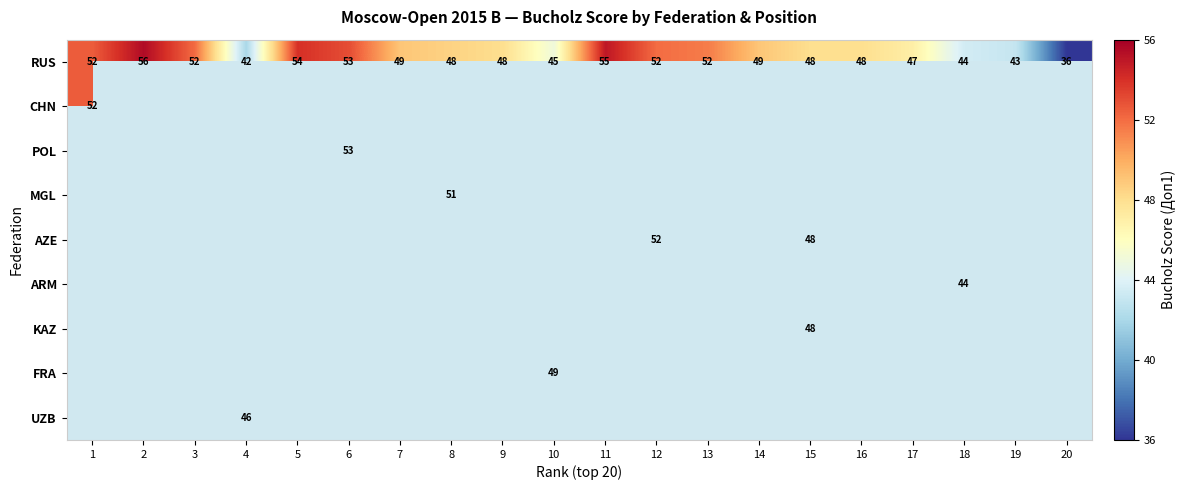

Which label corresponds to the largest value in the chart?

2